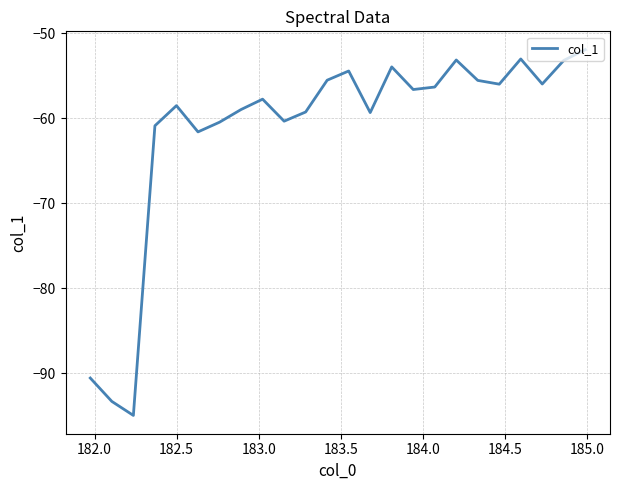

What is the difference between the maximum and minimum values?

43.0